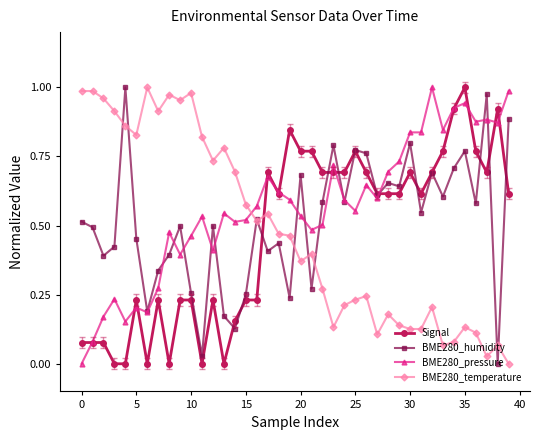

True or false: BME280_temperature has more than 2 points higher than both neighbors.

True